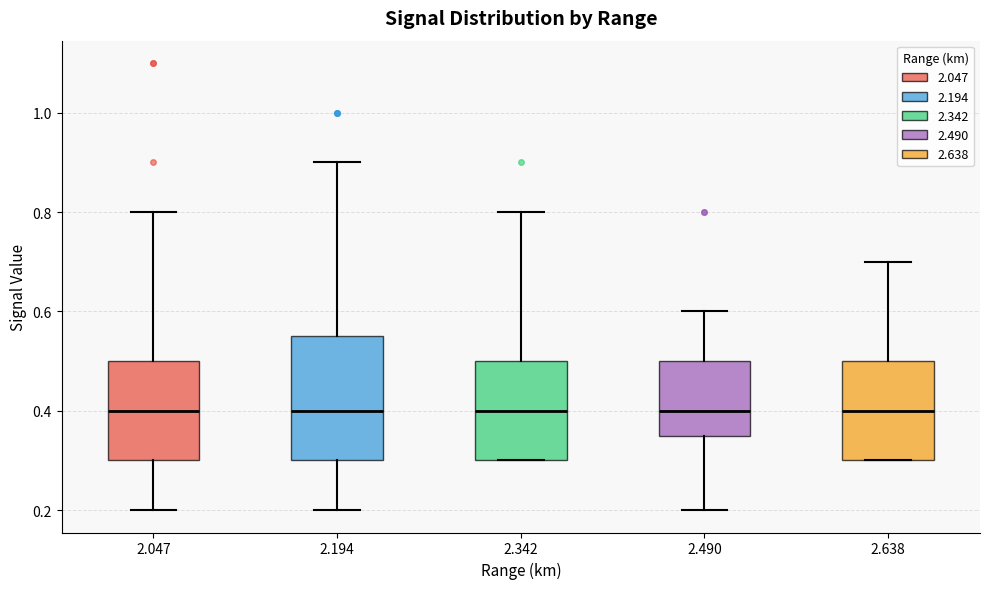

Where is the lower edge of the box at x = 2.047 on the y-axis? The values are not printed on the chart, so give them approximately, as read against the axis.

0.30